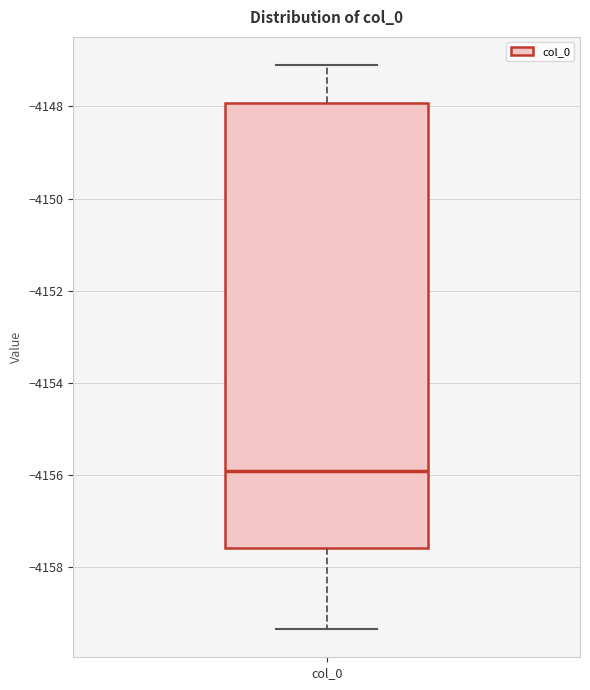

Where does the upper whisker of the box for col_0 end on the y-axis? The values are not printed on the chart, so give them approximately, as read against the axis.

-4147.2